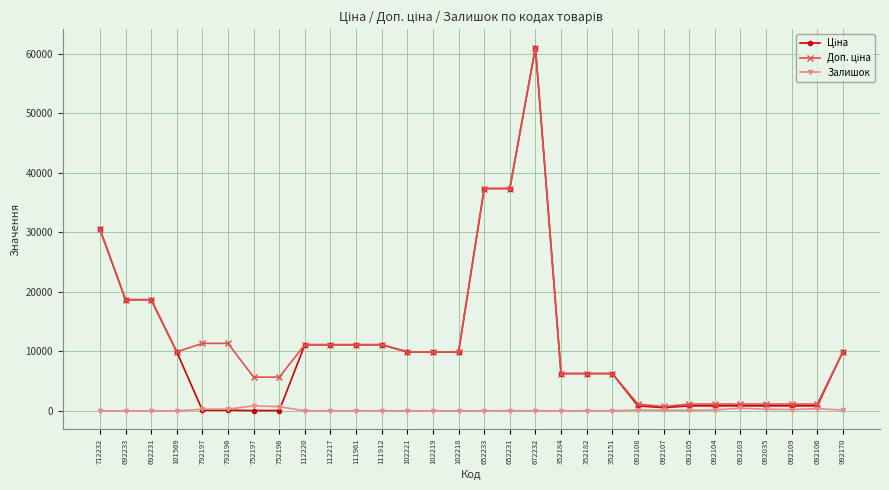

Which label corresponds to the largest value in the chart?

672232